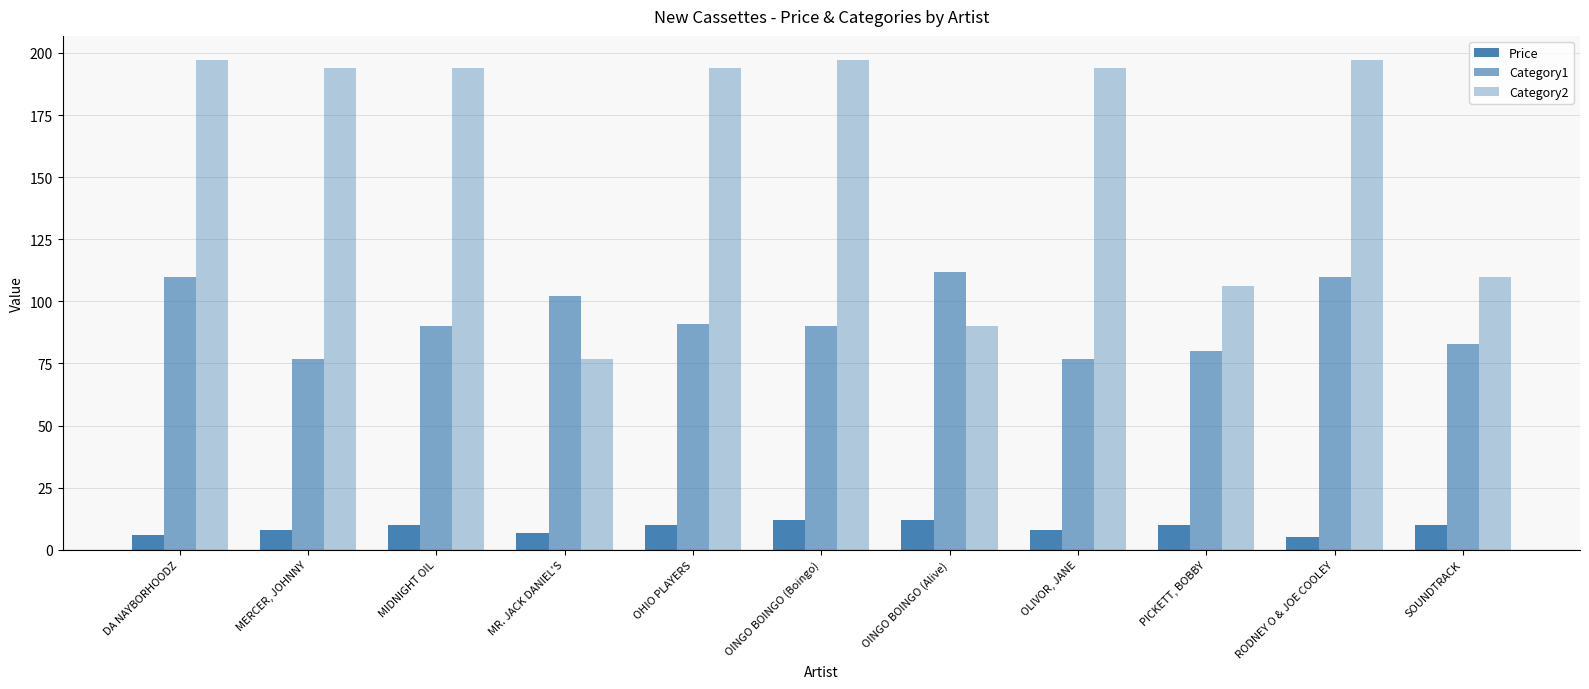

Rank the series at MERCER, JOHNNY from lowest to highest value.

Price, Category1, Category2